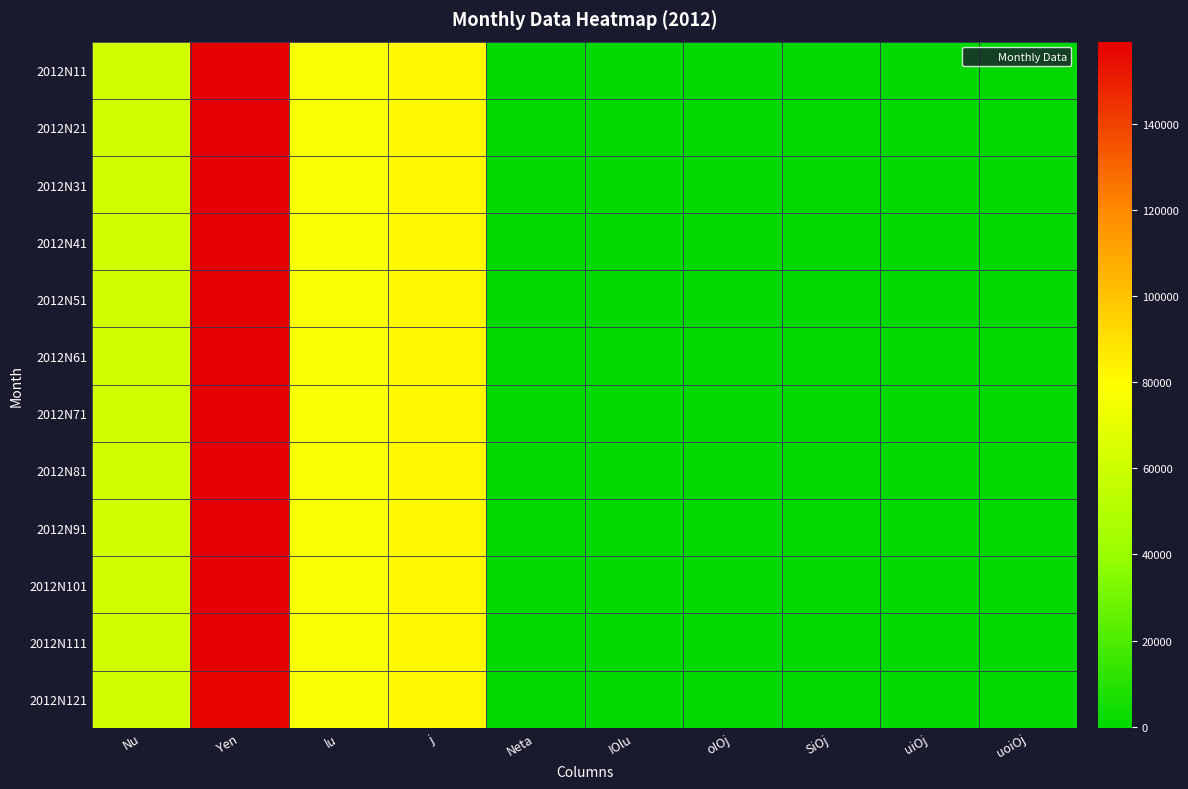

Which series changed the most between Nu and Yen?

2012N11